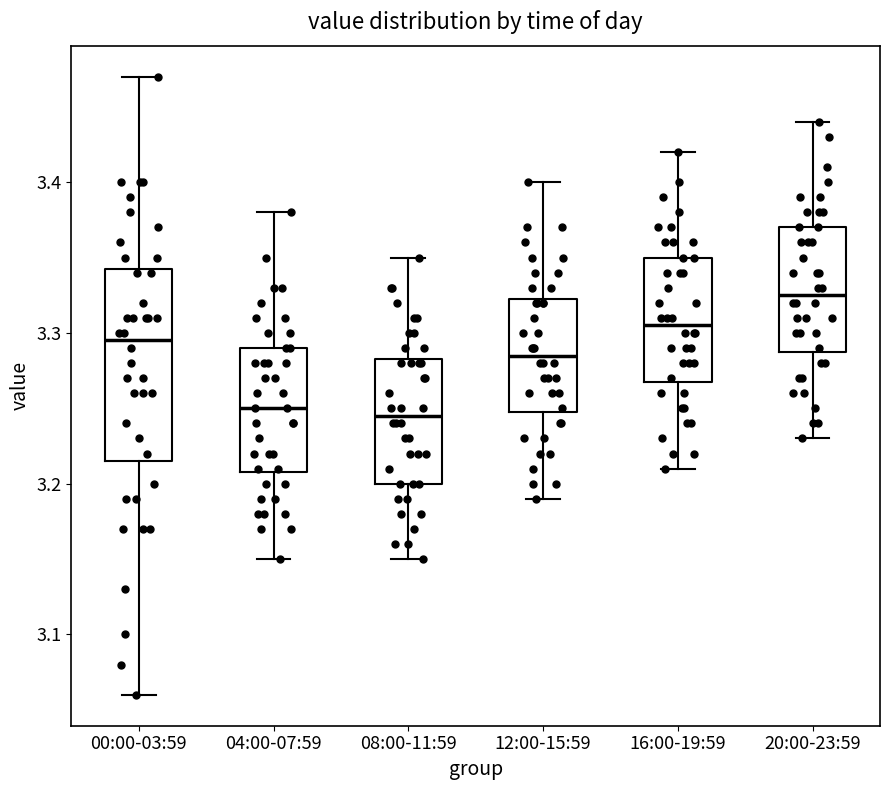

Reading left to right, read every box against the y-axis: the position of its median line, the range the box covers, and the ends of its whiskers. The values are not printed on the chart, so give them approximately, as read against the axis.

00:00-03:59: median 3.30, box 3.22 to 3.34, whiskers 3.06 to 3.47
04:00-07:59: median 3.25, box 3.21 to 3.29, whiskers 3.15 to 3.38
08:00-11:59: median 3.25, box 3.20 to 3.28, whiskers 3.15 to 3.35
12:00-15:59: median 3.29, box 3.25 to 3.32, whiskers 3.19 to 3.40
16:00-19:59: median 3.31, box 3.27 to 3.35, whiskers 3.21 to 3.42
20:00-23:59: median 3.33, box 3.29 to 3.37, whiskers 3.23 to 3.44